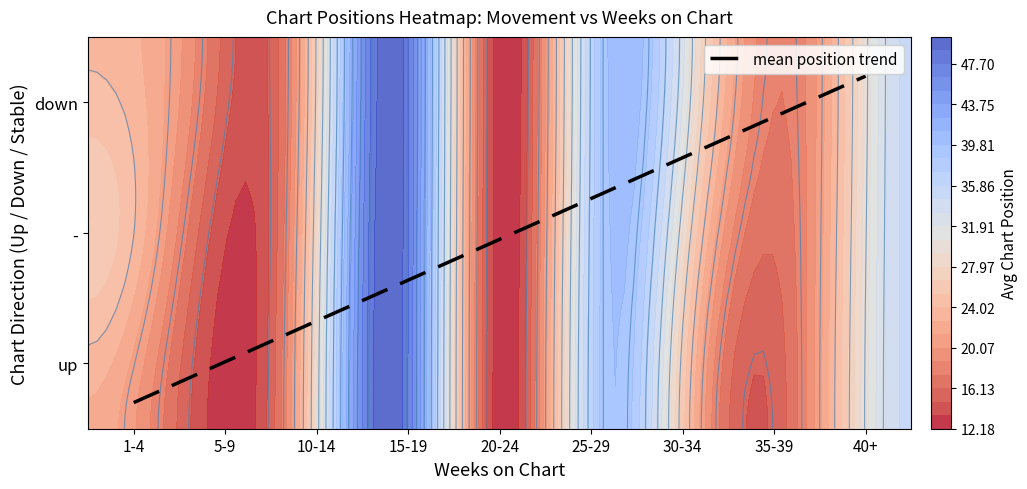

What is the difference between the second highest and minimum values?

2.2